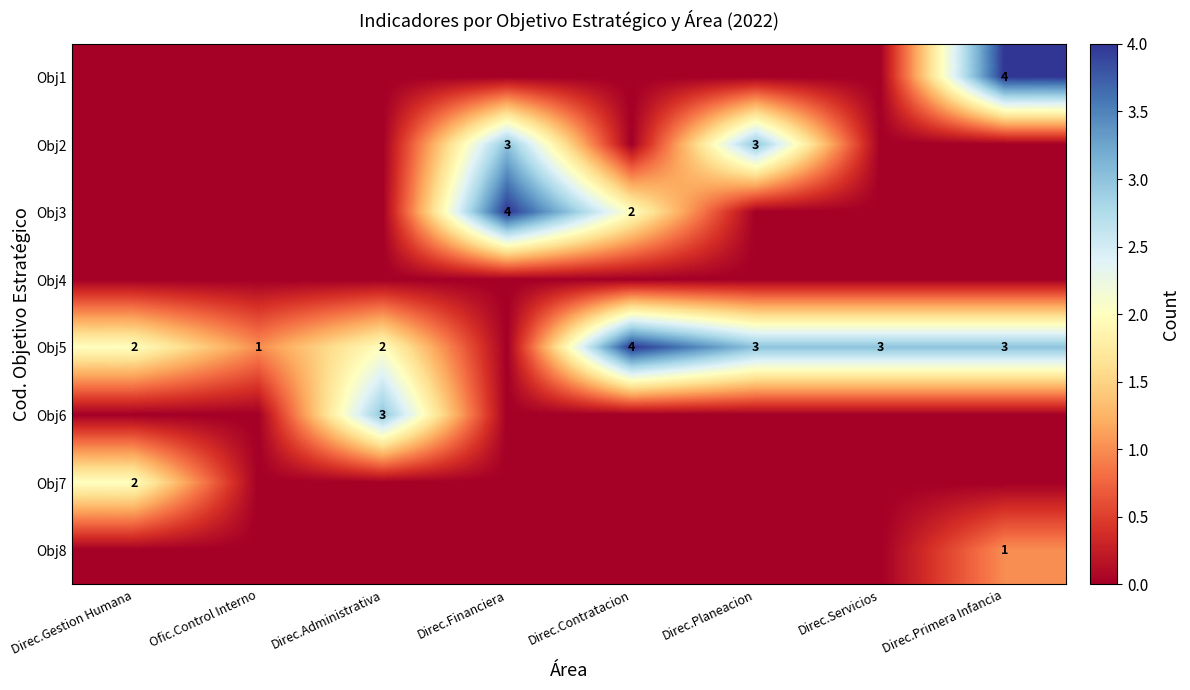

At how many categories does at least one series exceed 0?

8